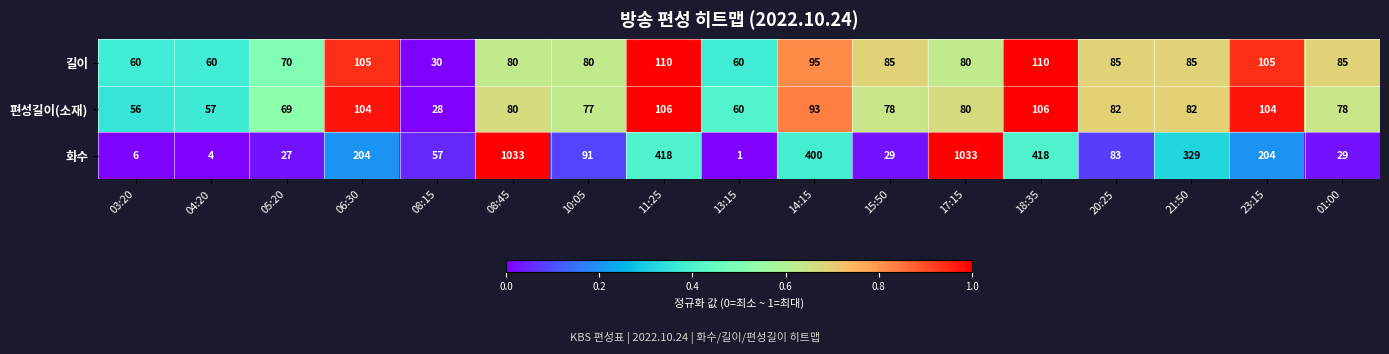

Rank the series at 23:15 from lowest to highest value.

편성길이(소재), 길이, 화수